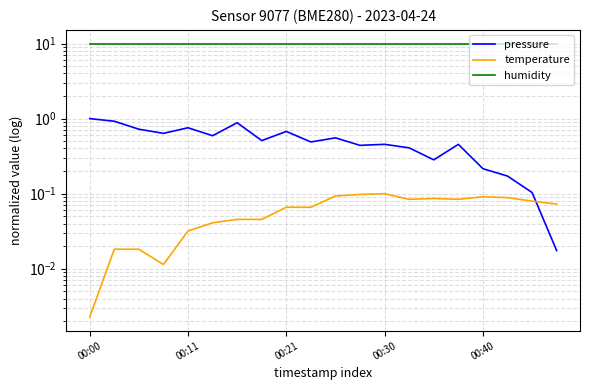

Which series has the widest spread of values?

pressure